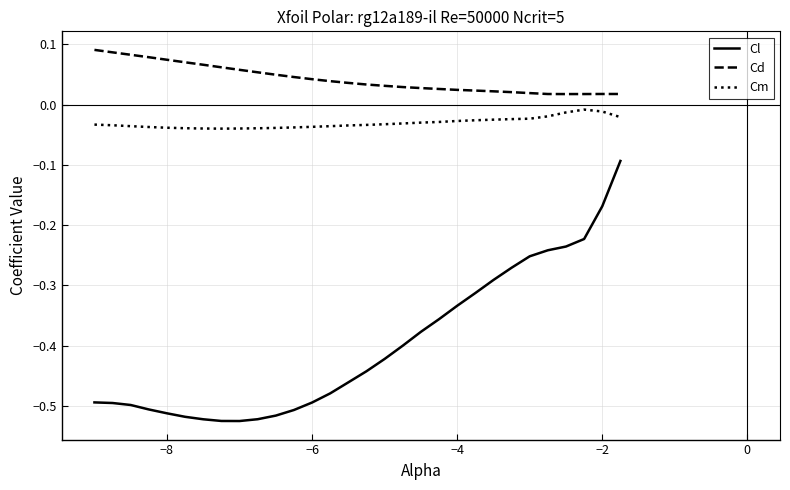

Rank the series by their average value, from highest to lowest.

Cd, Cm, Cl